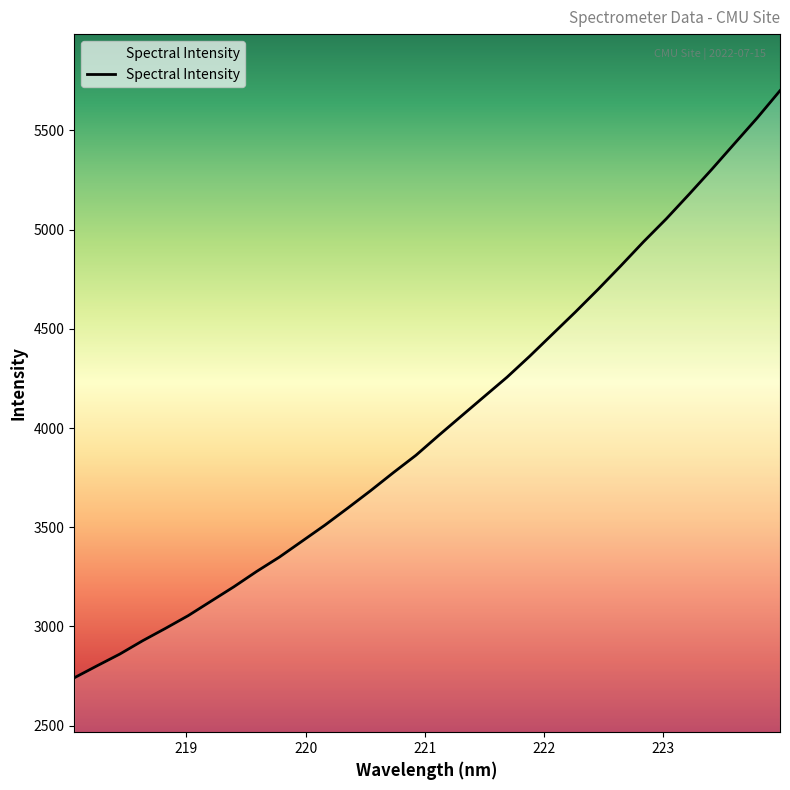

What is the greatest value displayed?

5700.2